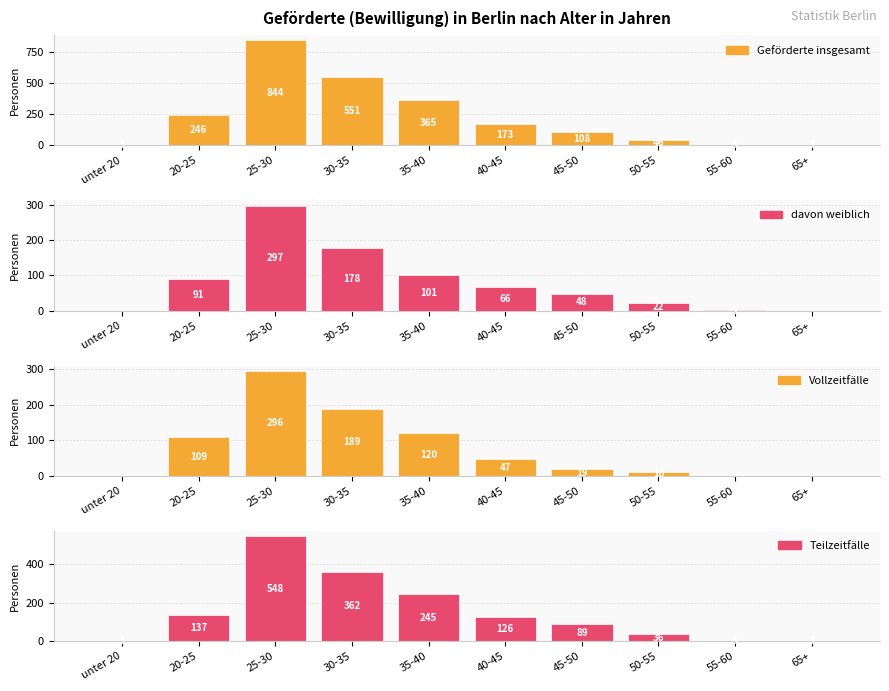

What is the spread (max minus min) of values at 30-35?

373